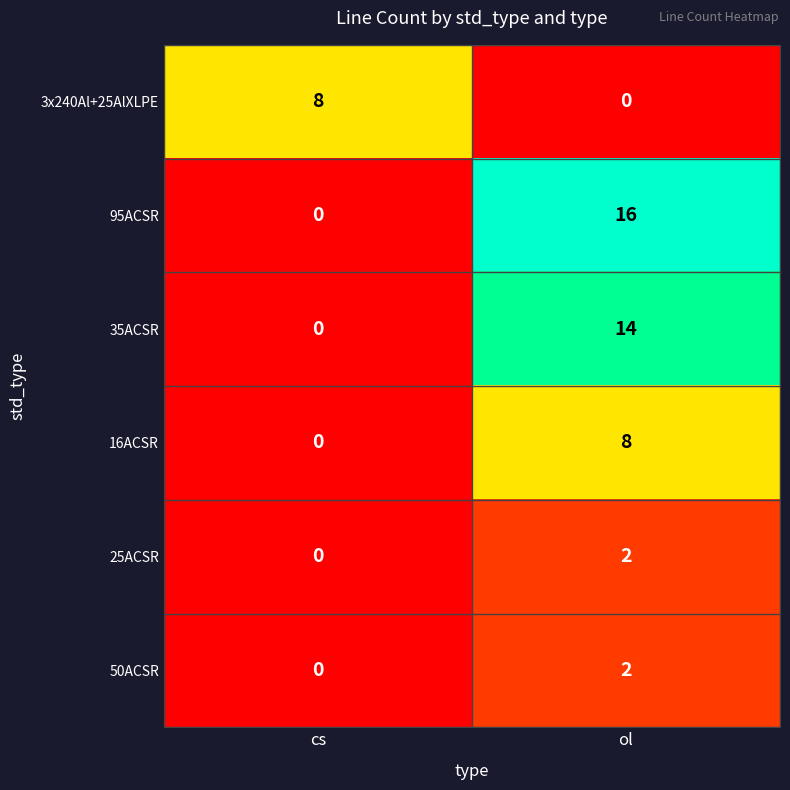

What is the maximum value shown in the chart?

16